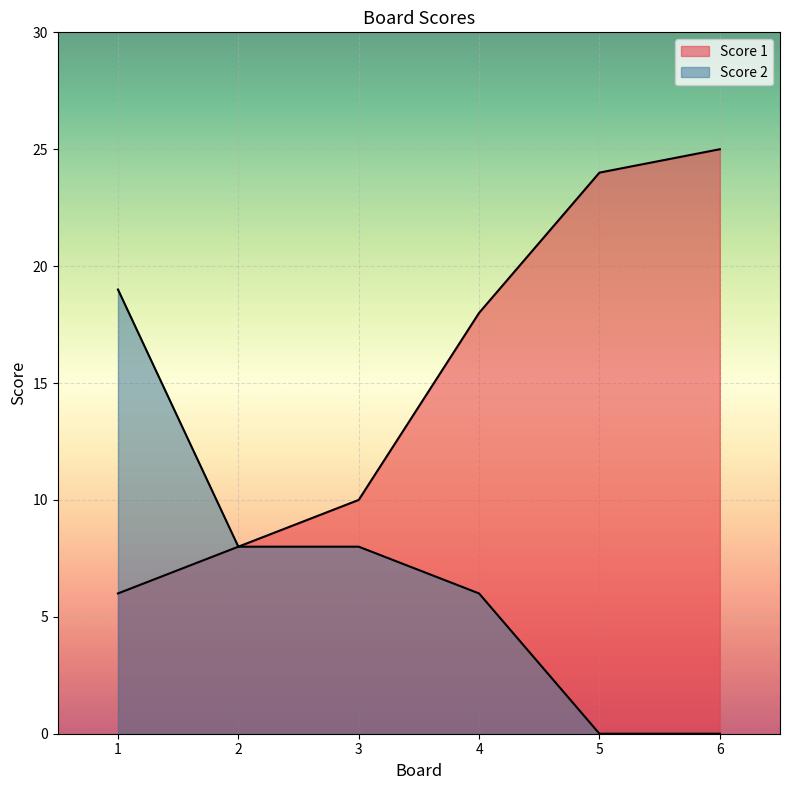

Which has a higher value, 1 or 4?

4